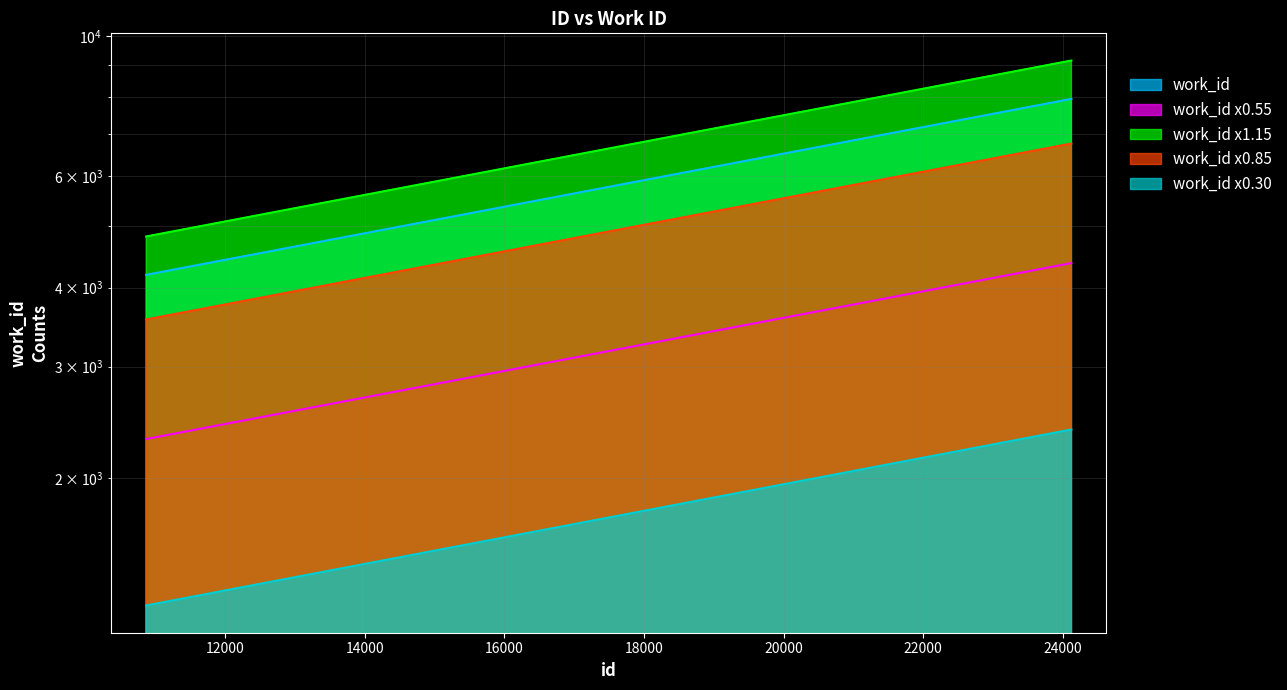

What is the sum of all values?

24179.1